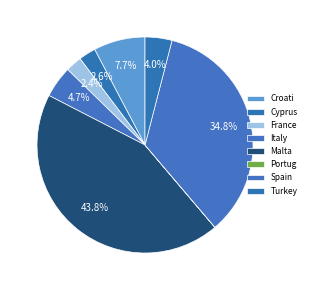

How many slices are in this pie chart?

8